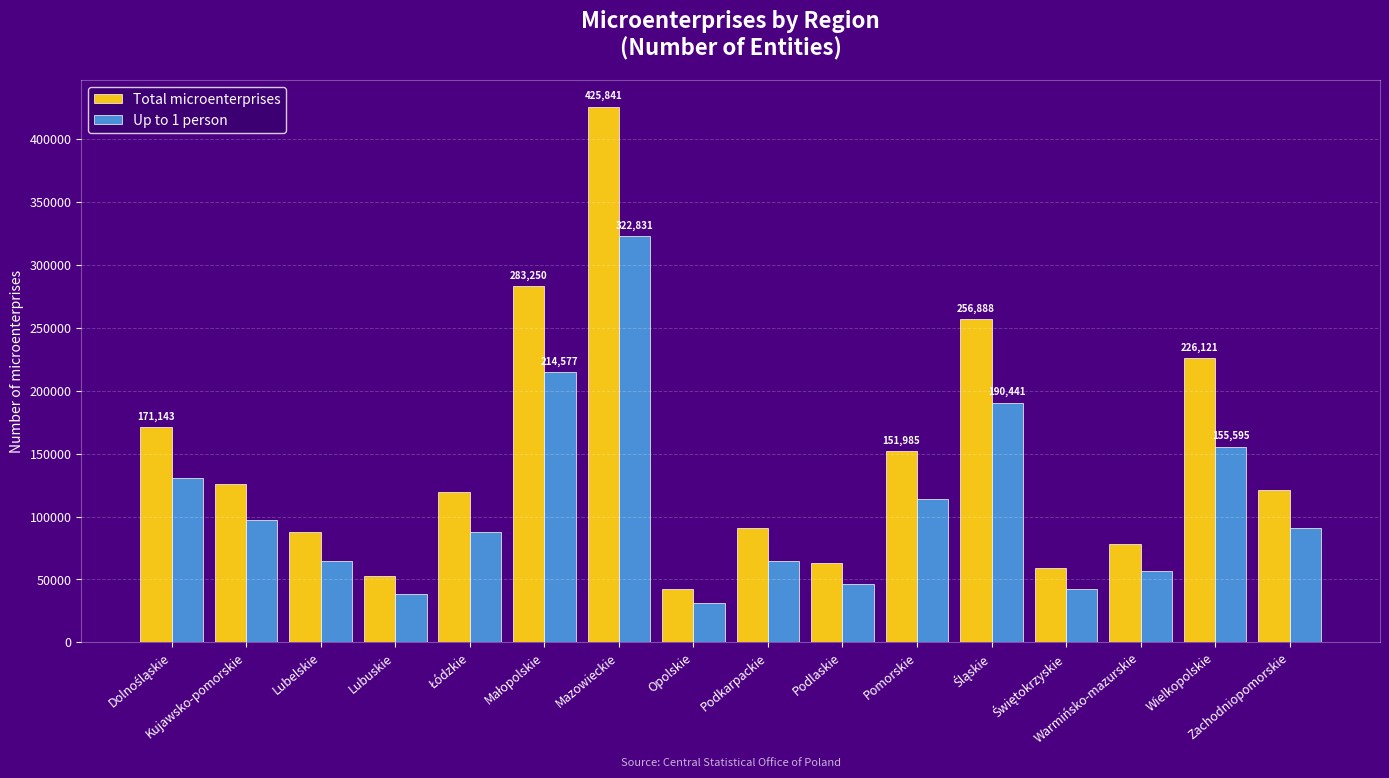

Is it true that Up to 1 person equals 97038 at Kujawsko-pomorskie?

True